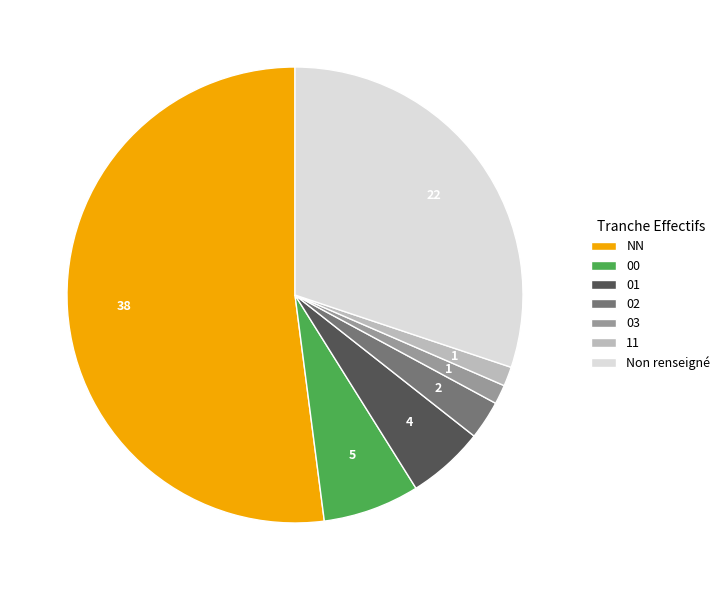

What is the ratio of the value at 01 to the value at 02?

2.0